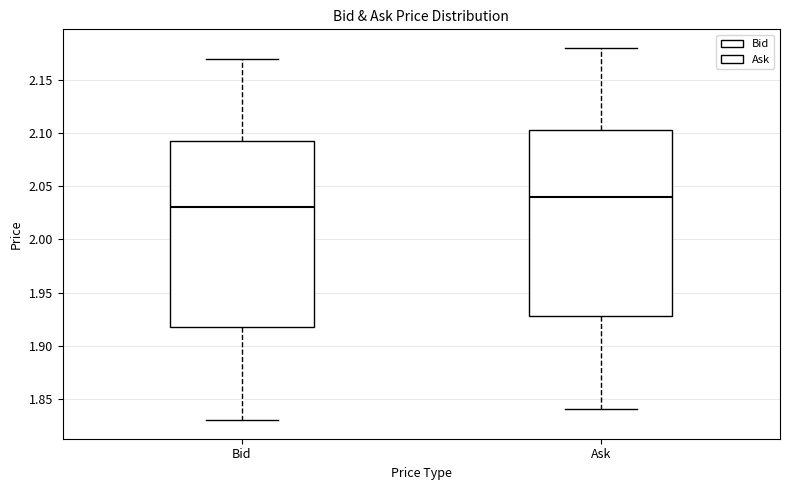

Reading left to right, read every box against the y-axis: the position of its median line, the range the box covers, and the ends of its whiskers. The values are not printed on the chart, so give them approximately, as read against the axis.

Bid: median 2.030, box 1.920 to 2.095, whiskers 1.830 to 2.170
Ask: median 2.040, box 1.930 to 2.105, whiskers 1.840 to 2.180